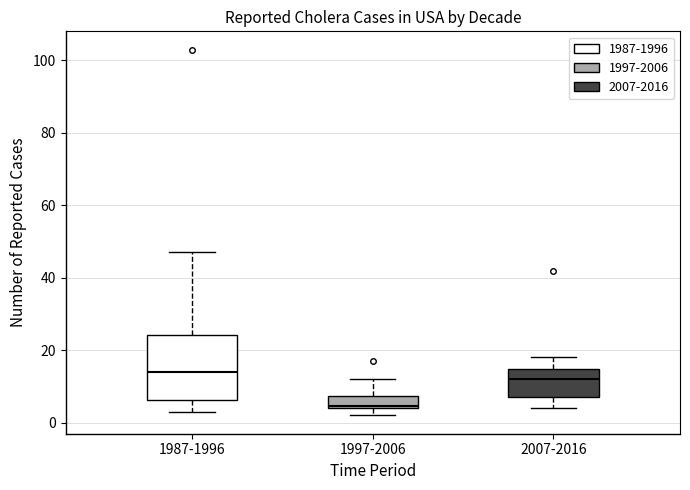

Which box has the highest median line?

1987-1996